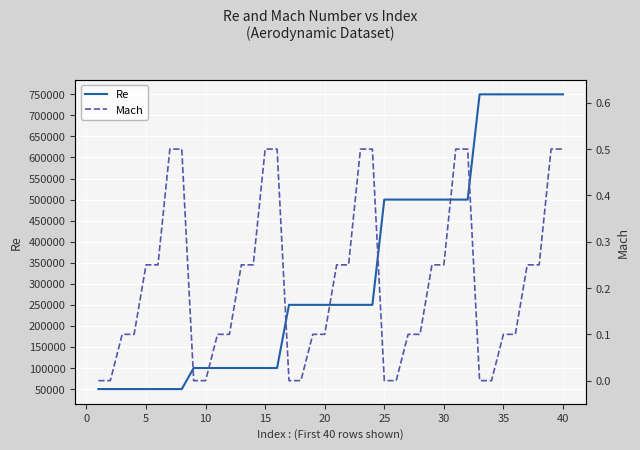

What is the difference between the maximum and second lowest values in the Mach series?

0.5